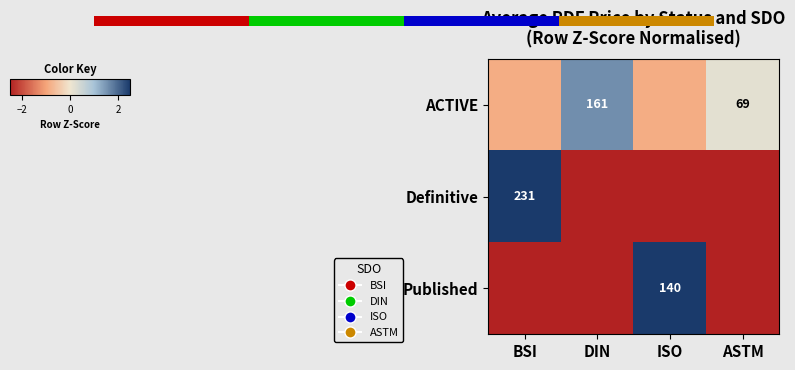

At which label does Published first exceed -34?

ISO